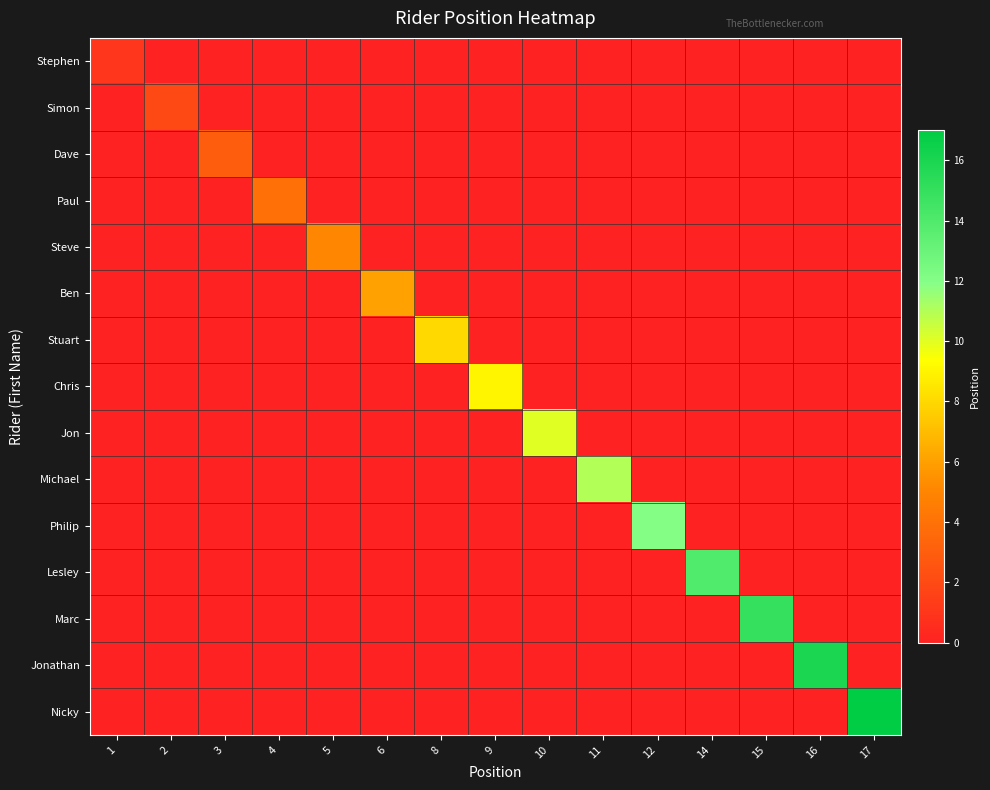

What is the maximum value shown in the chart?

17